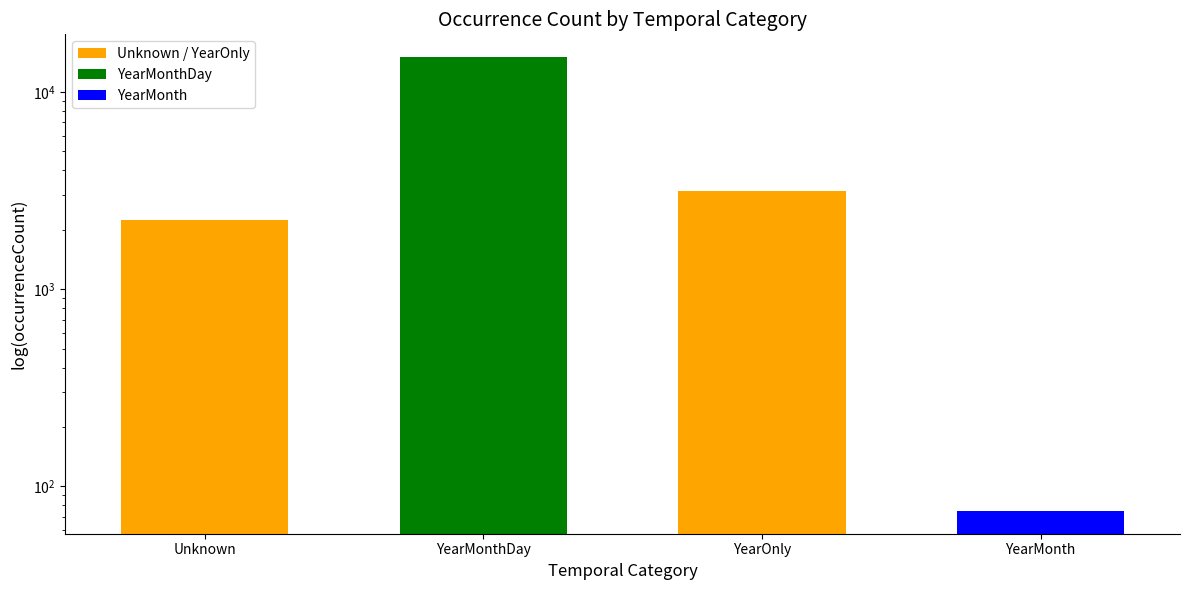

What is the sum of all values?

20477